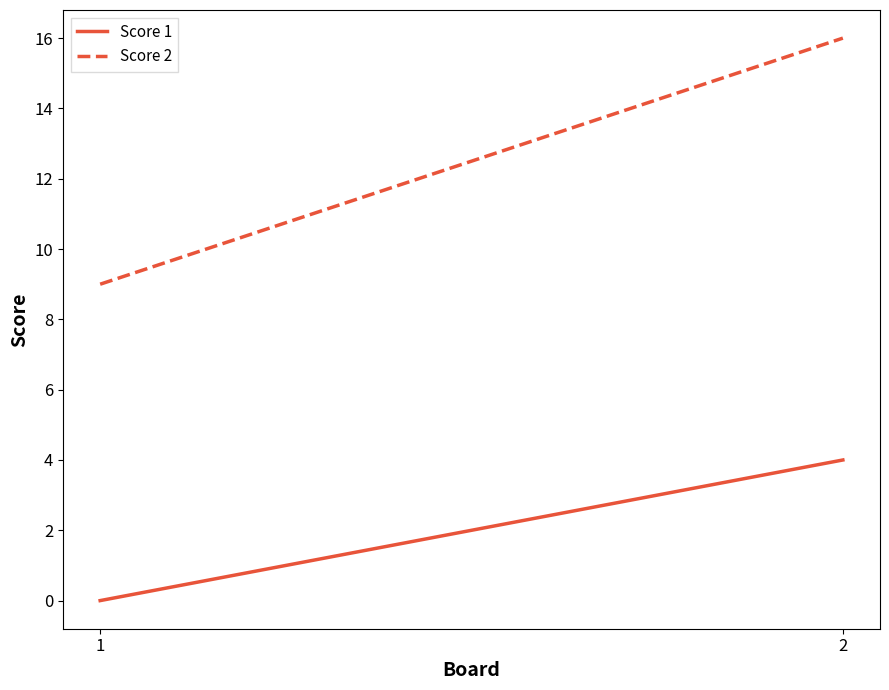

Reading left to right, transcribe all the data shown in this chart.

Score 1: 1=0	2=4
Score 2: 1=9	2=16